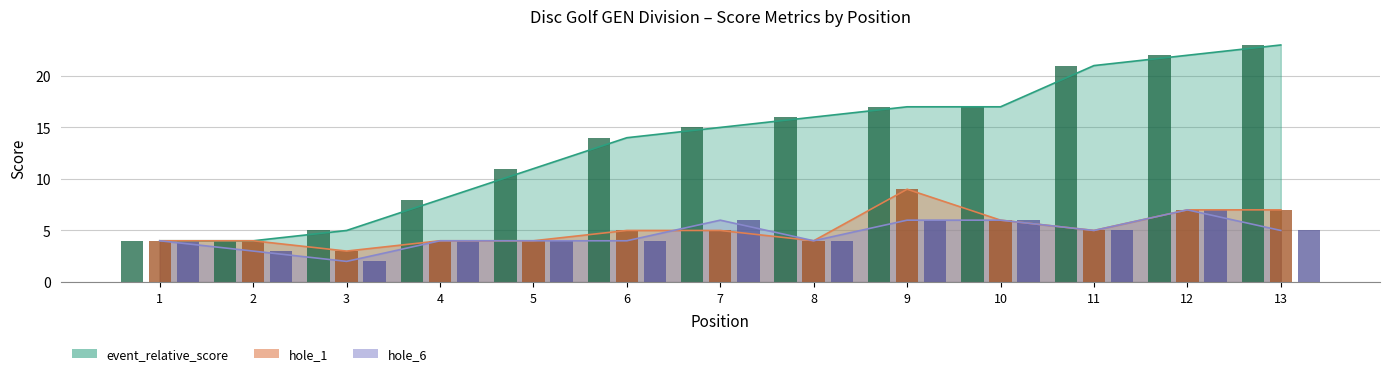

Is the value of event_relative_score at 2 greater than the value of hole_6 at 8?

No